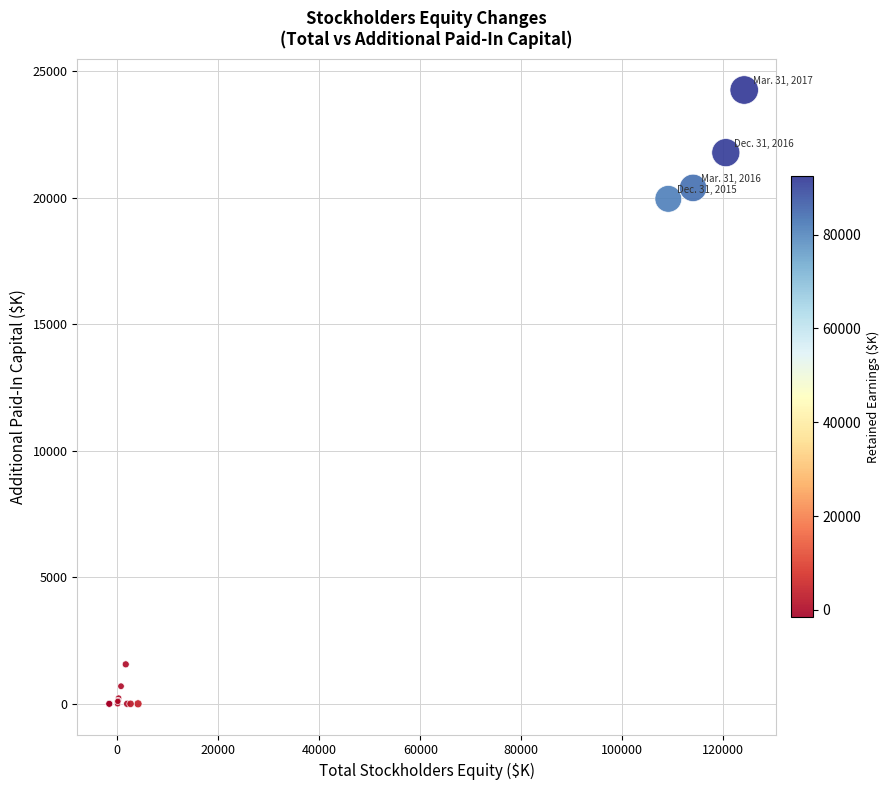

What Y value in the scatter plot is closest to 12127?

19953